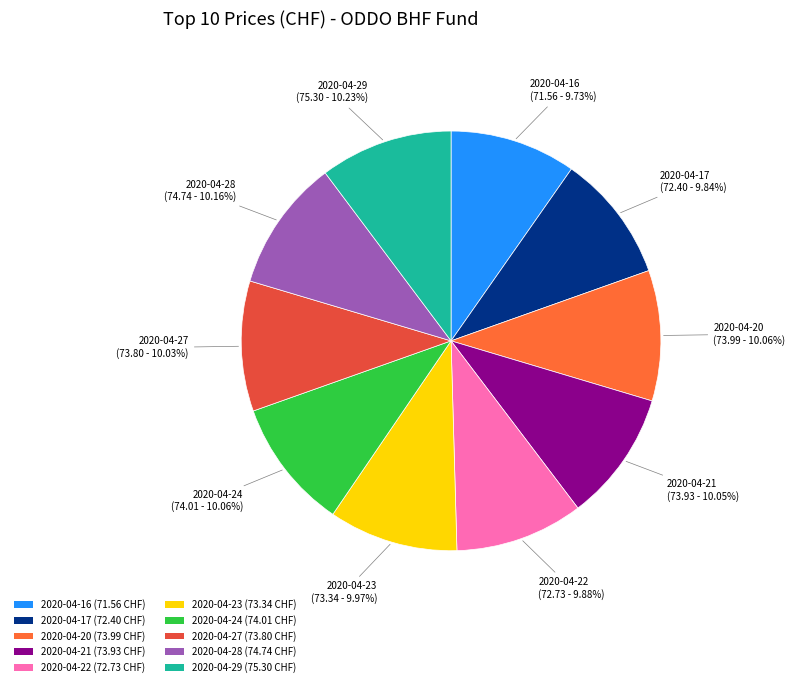

Is there any slice that represents more than half of the pie?

No